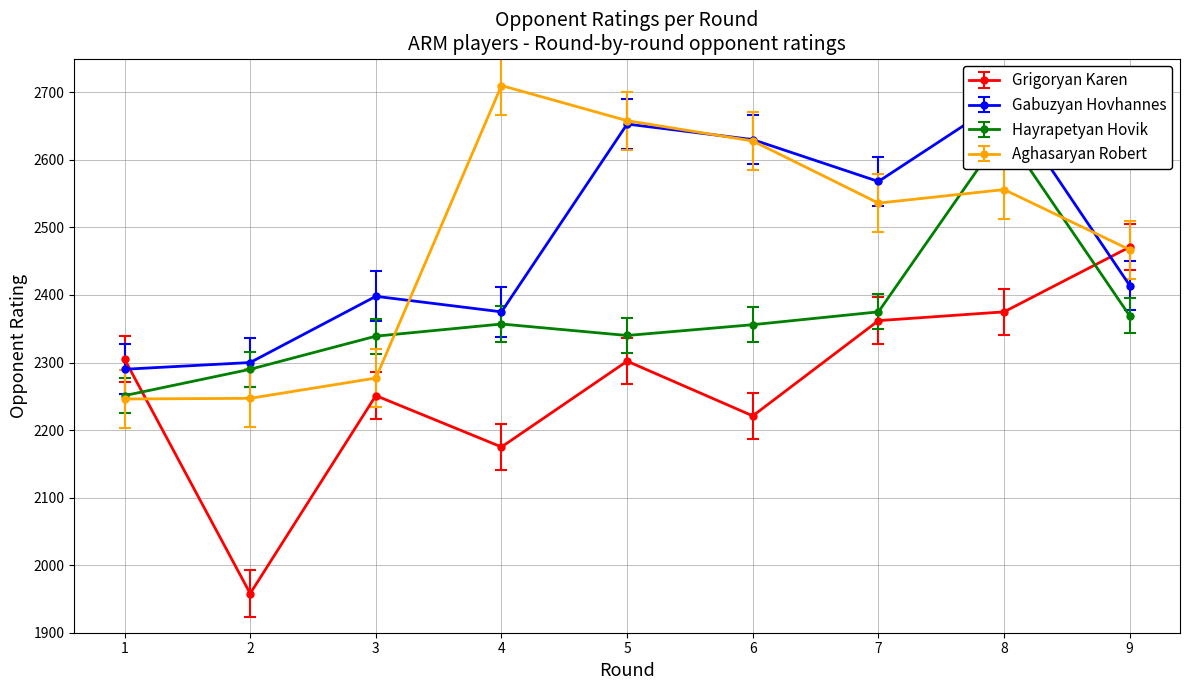

How many lines are shown in the chart?

4